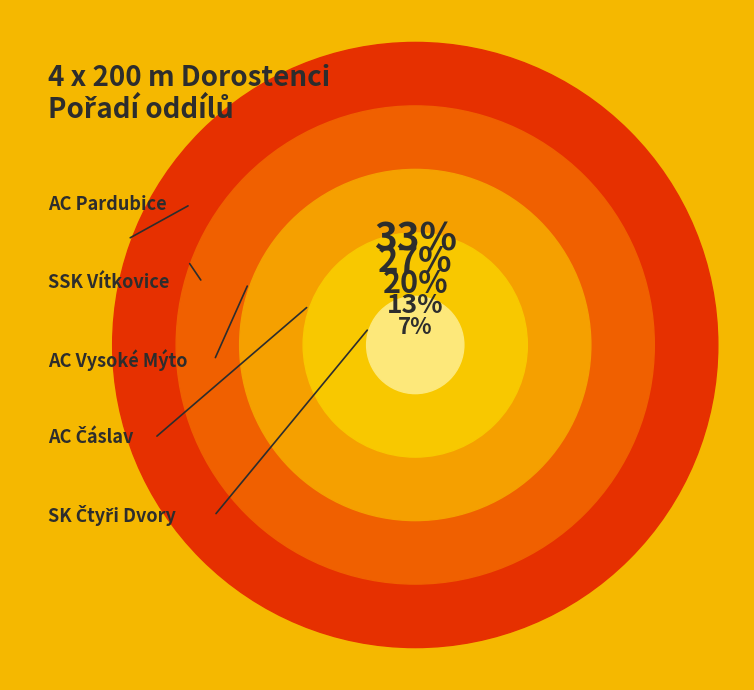

To the nearest percent, what is the average slice percentage?

20%